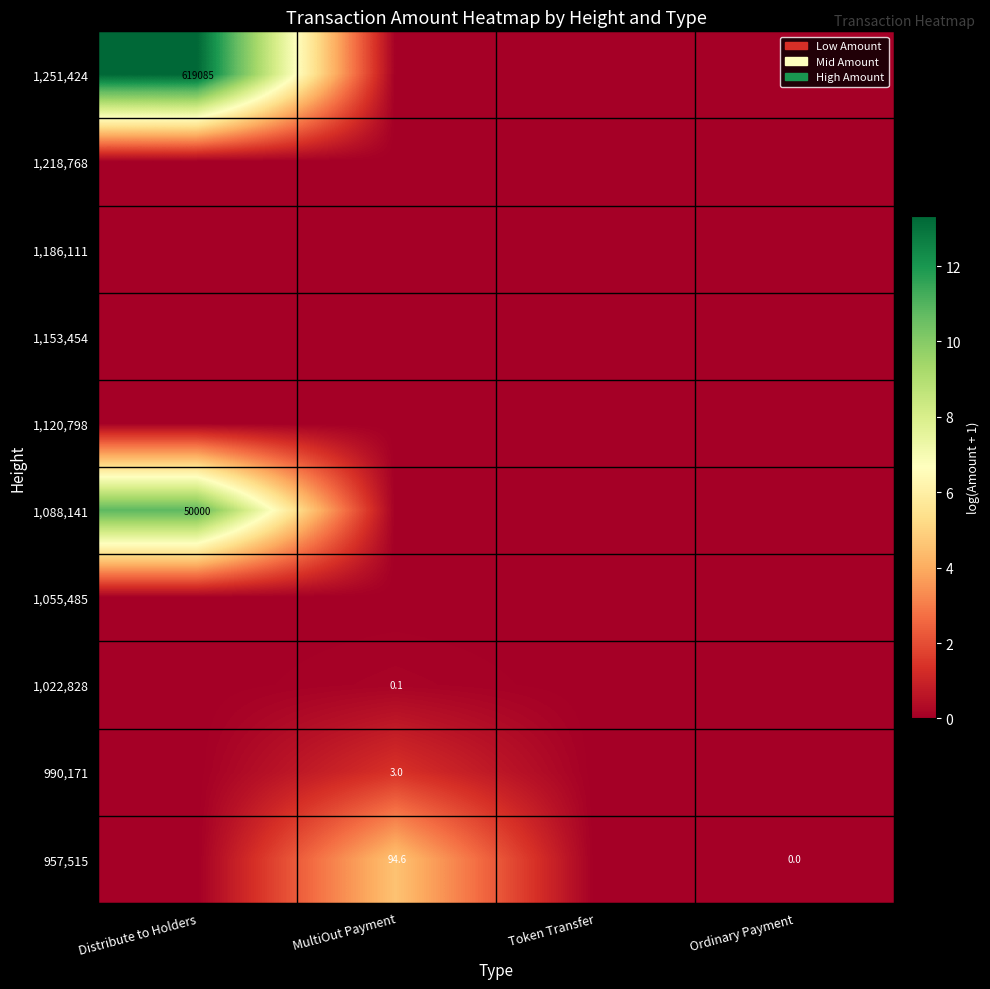

True or false: 1,088,141 has a value of 50000.0 at Distribute to Holders.

True